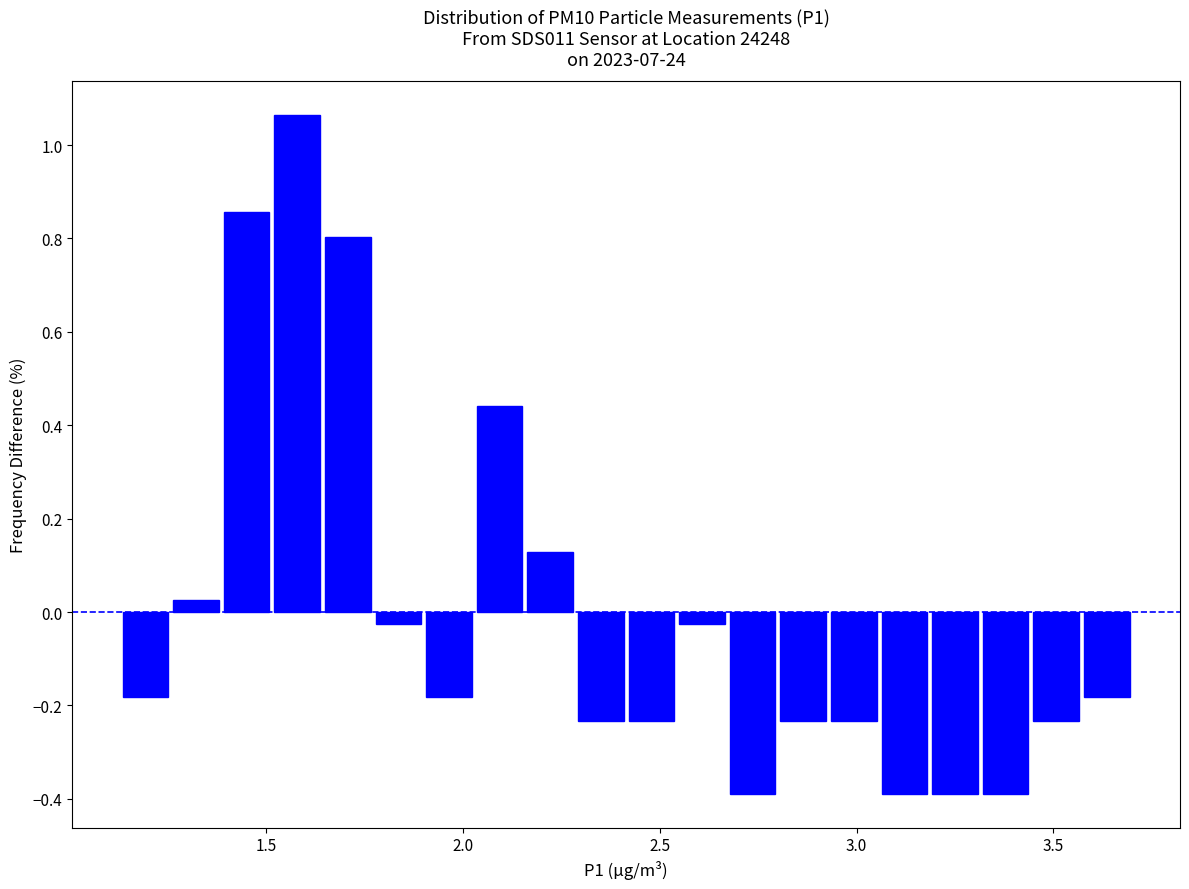

Around what value on the x-axis is the tallest bar? Give the approximate position of its centre, as read against the axis.

1.60